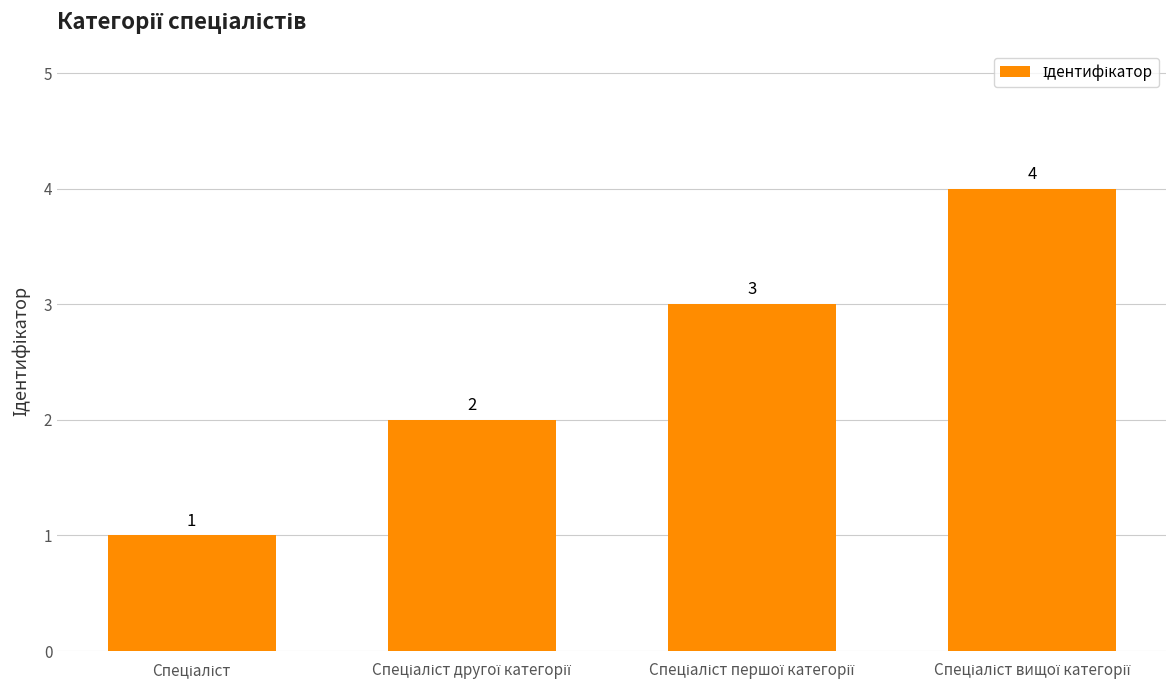

Count the values in the range 2 to 4.

3